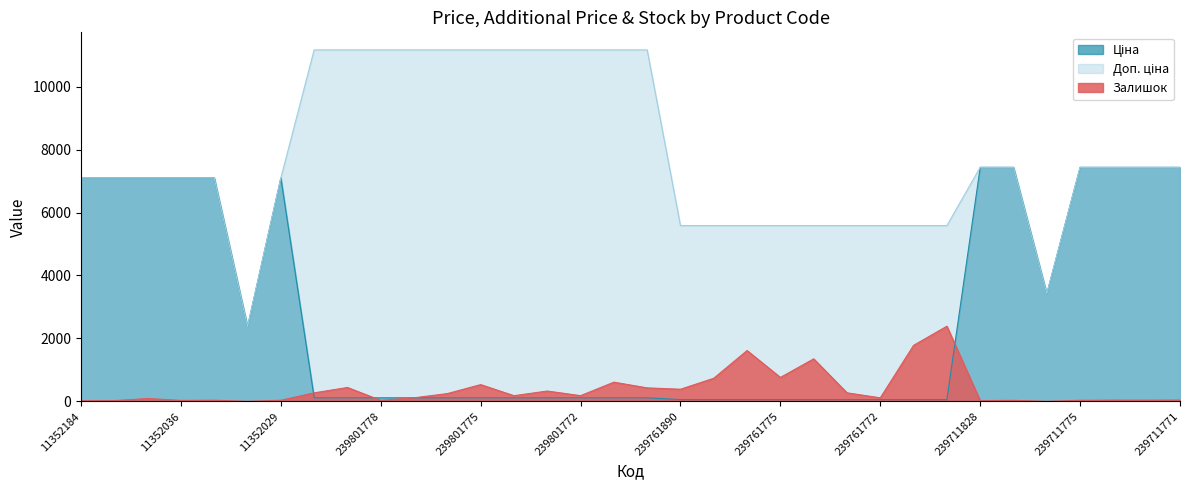

What is the difference between the highest and lowest values at 239801773?

11057.3